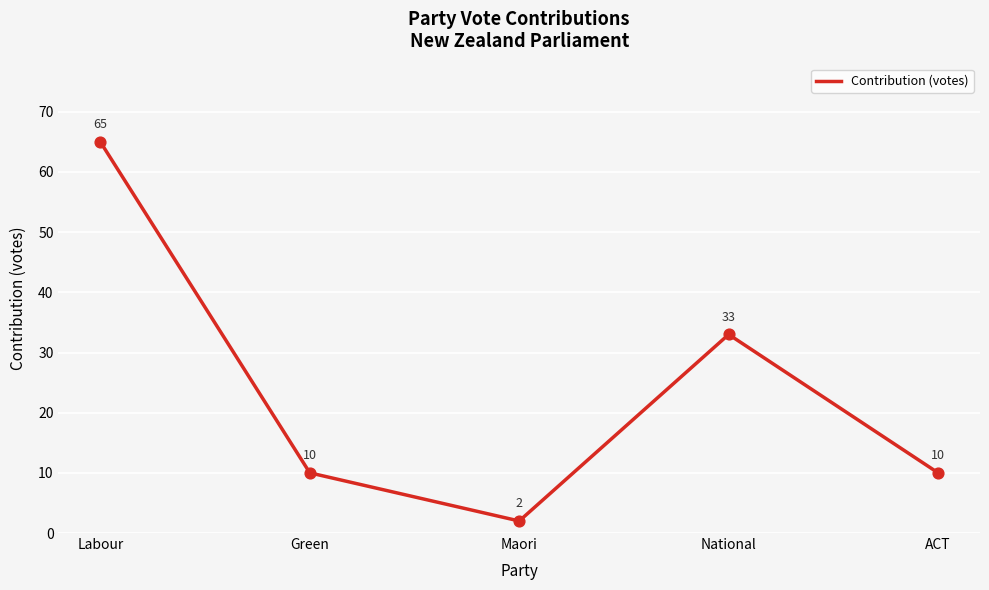

What is the ratio of the value at Labour to the value at Maori?

32.5